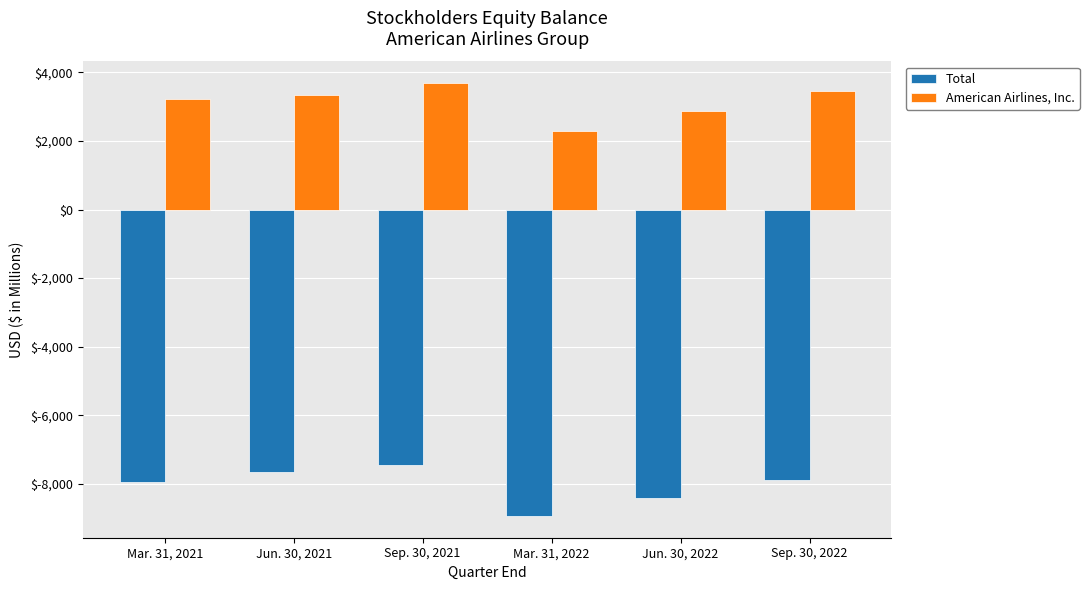

What is the approximate value of American Airlines, Inc. at Mar. 31, 2022, to the nearest 10?

2300